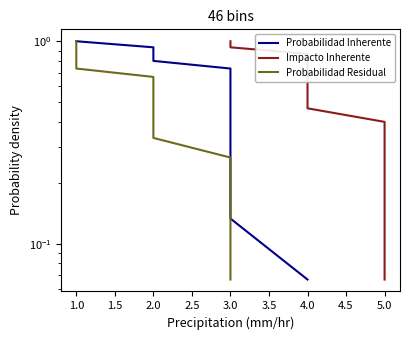

What is the total value across all series at 3.5?

1.4